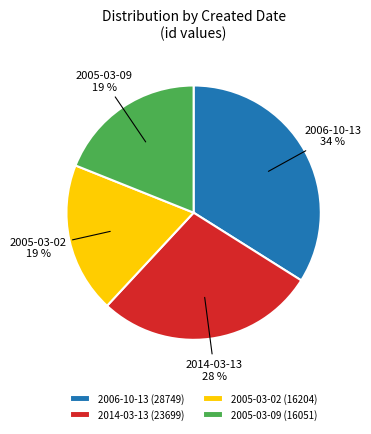

What percentage is the 2005-03-09 (16051) slice, to the nearest percent?

19%